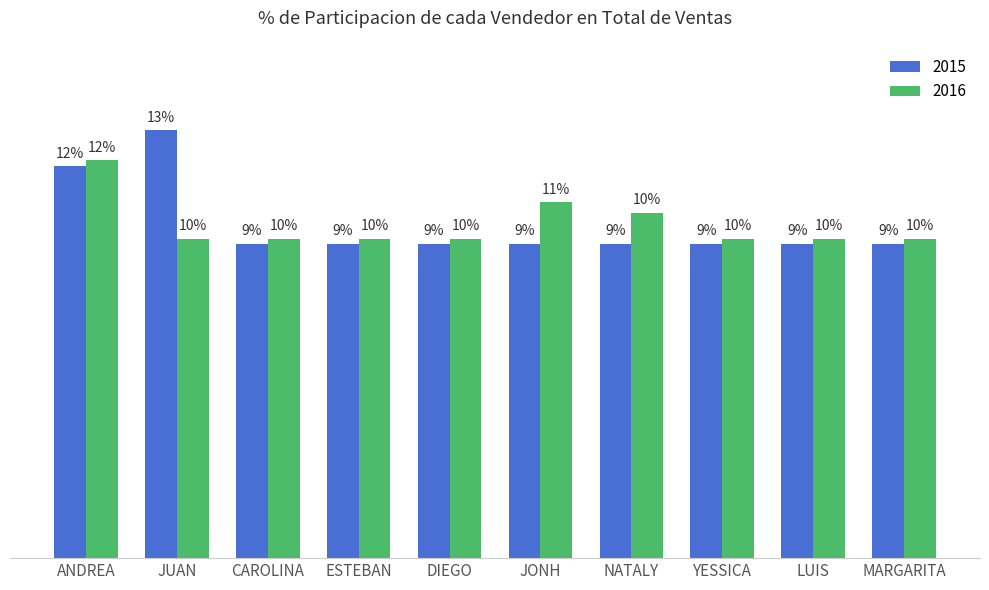

What are all the series names shown in the legend?

2015, 2016